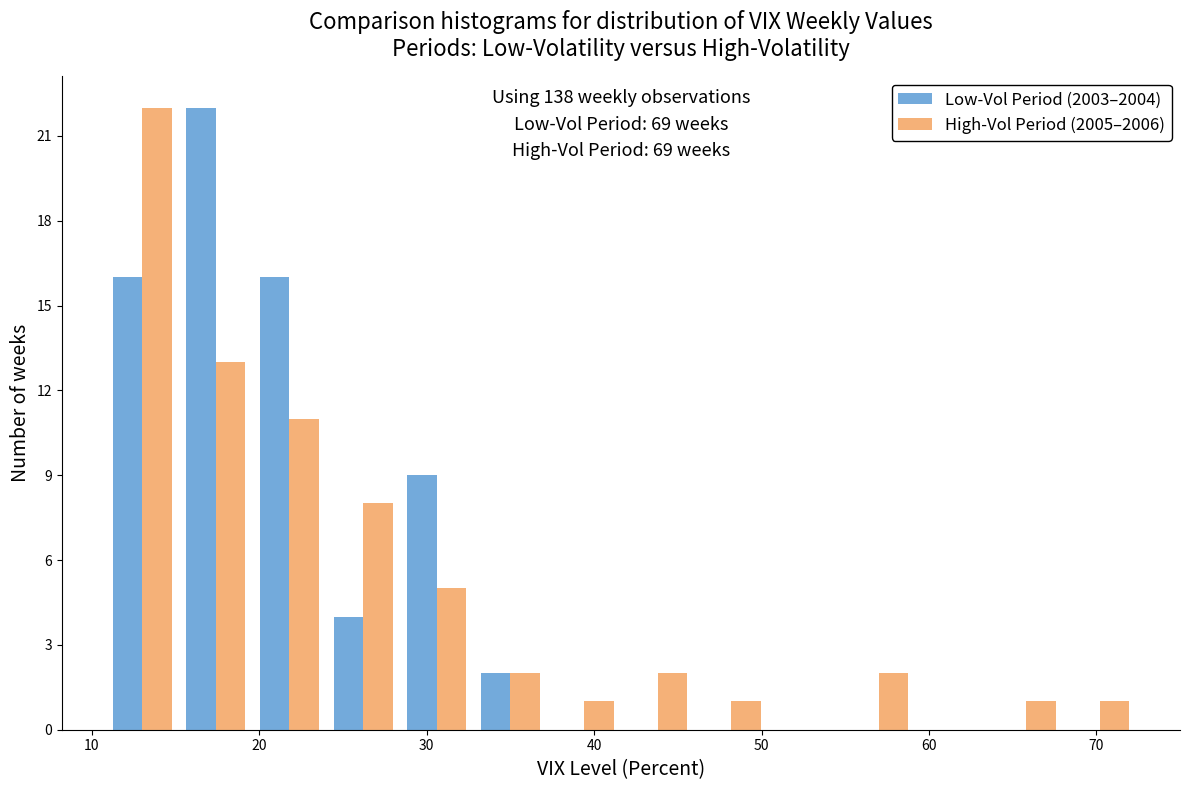

In the High-Vol Period (2005–2006) series, which range on the x-axis has the tallest bar?

10.8 to 15.2